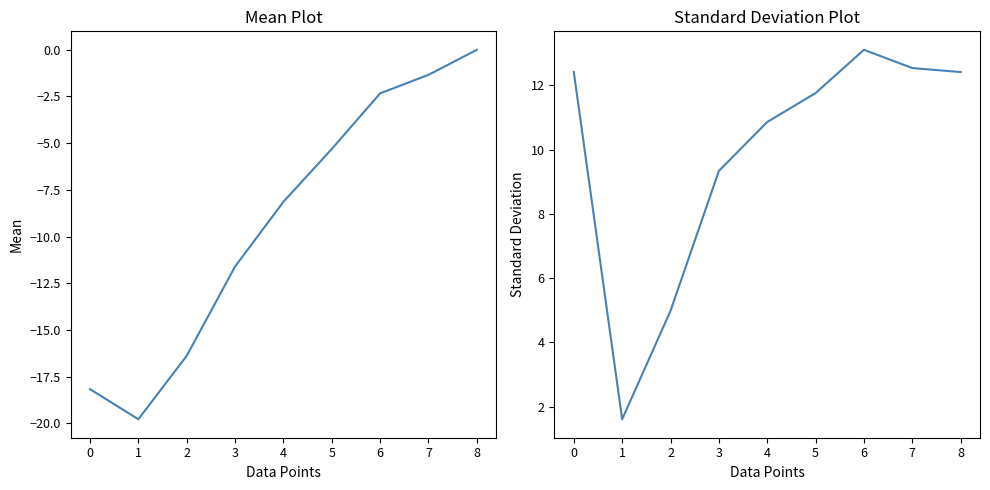

What is the value of the 2nd point from the left?

1.6